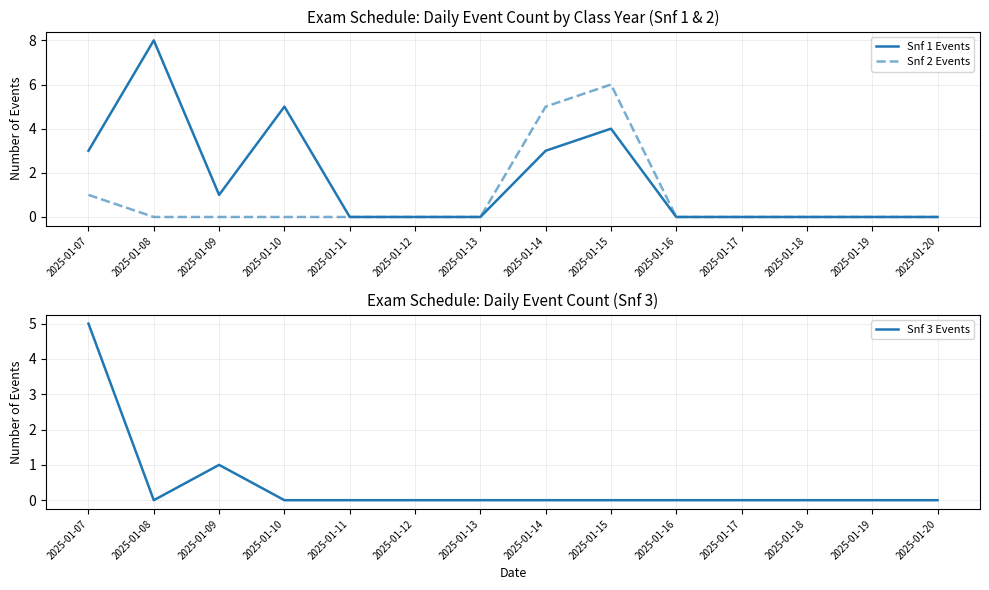

True or false: Snf 1 Events and Snf 2 Events intersect in this chart.

False